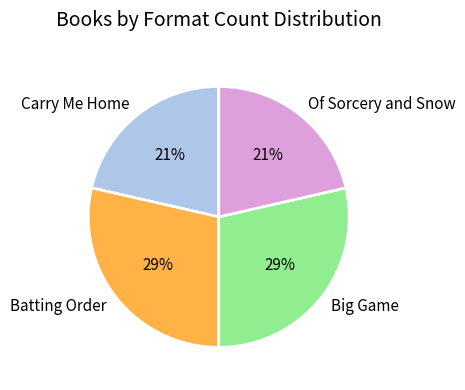

Combined, do Big Game and Batting Order account for over 50%?

Yes